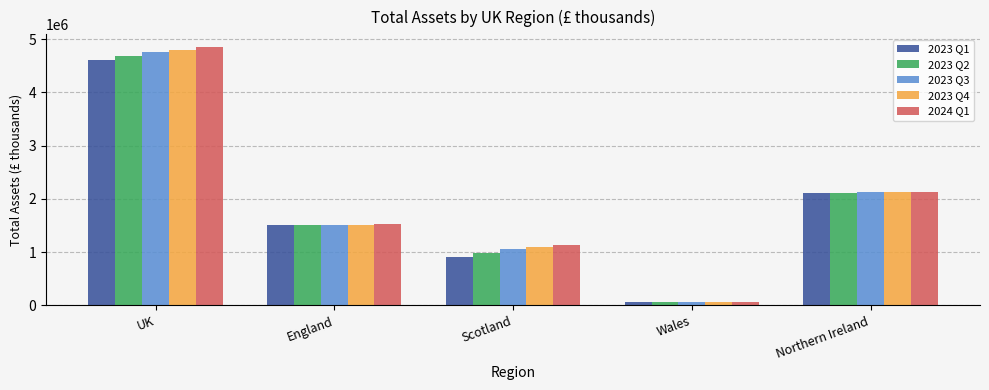

Is the value of 2023 Q1 at England greater than the value of 2023 Q2 at UK?

No